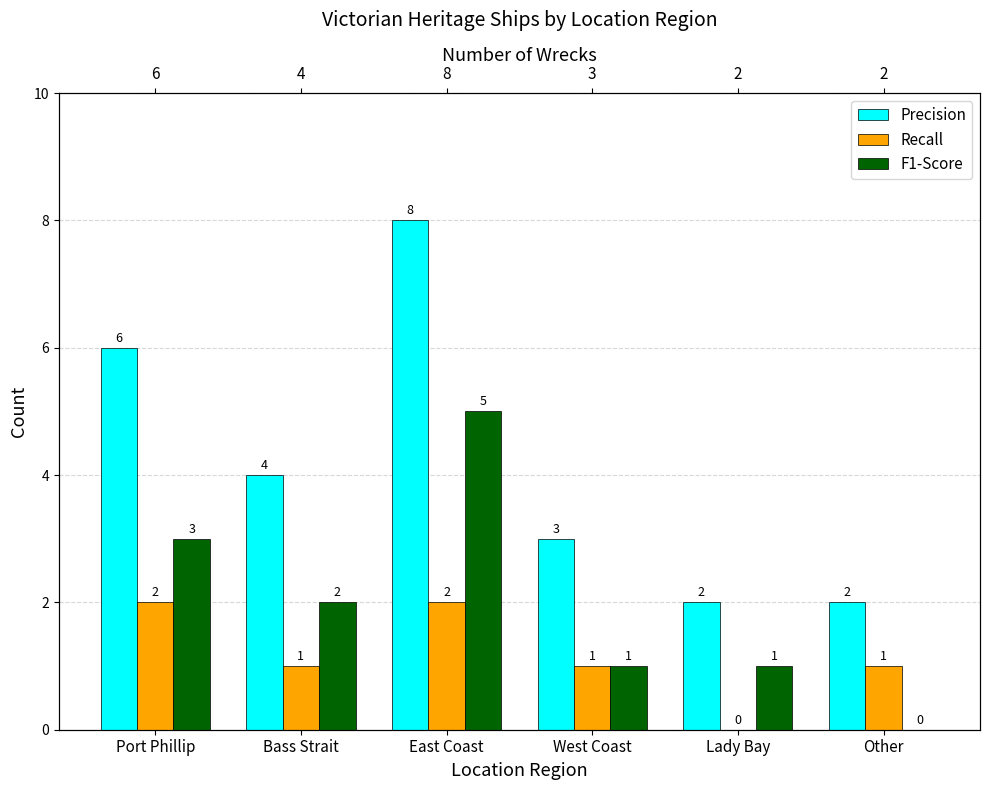

Reading right to left, transcribe all the data shown in this chart.

Precision: 2	2	3	8	4	6
Recall: 1	0	1	2	1	2
F1-Score: 0	1	1	5	2	3